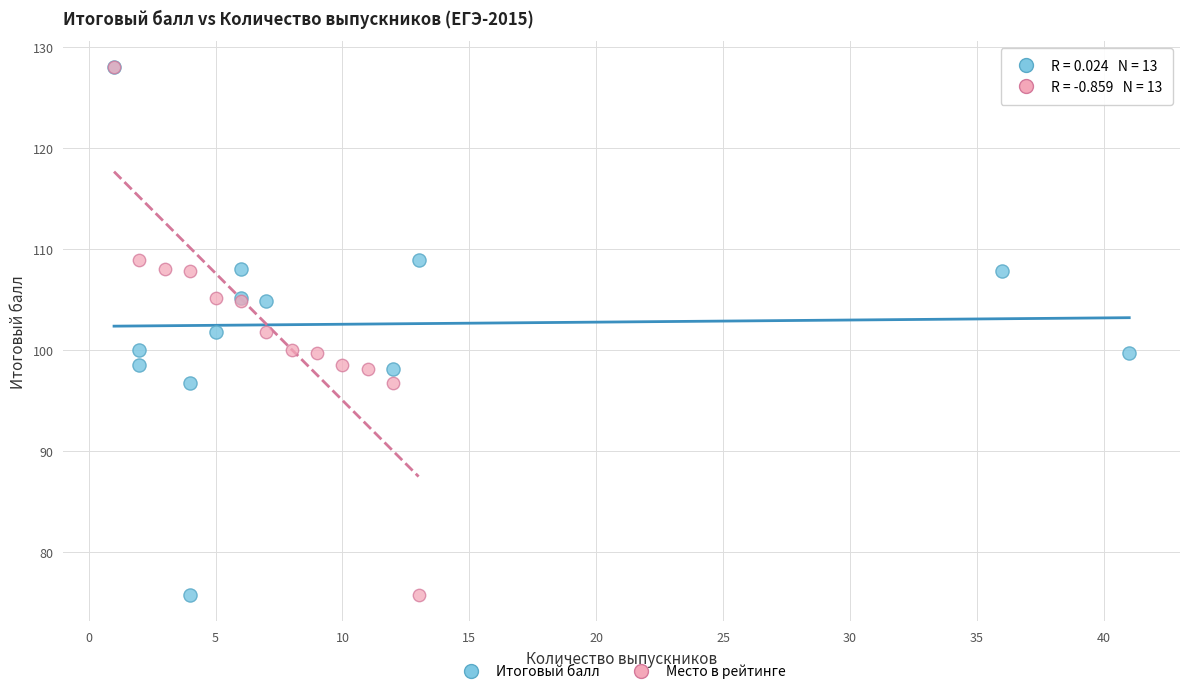

What are all the series names shown in the legend?

Итоговый балл, Место в рейтинге